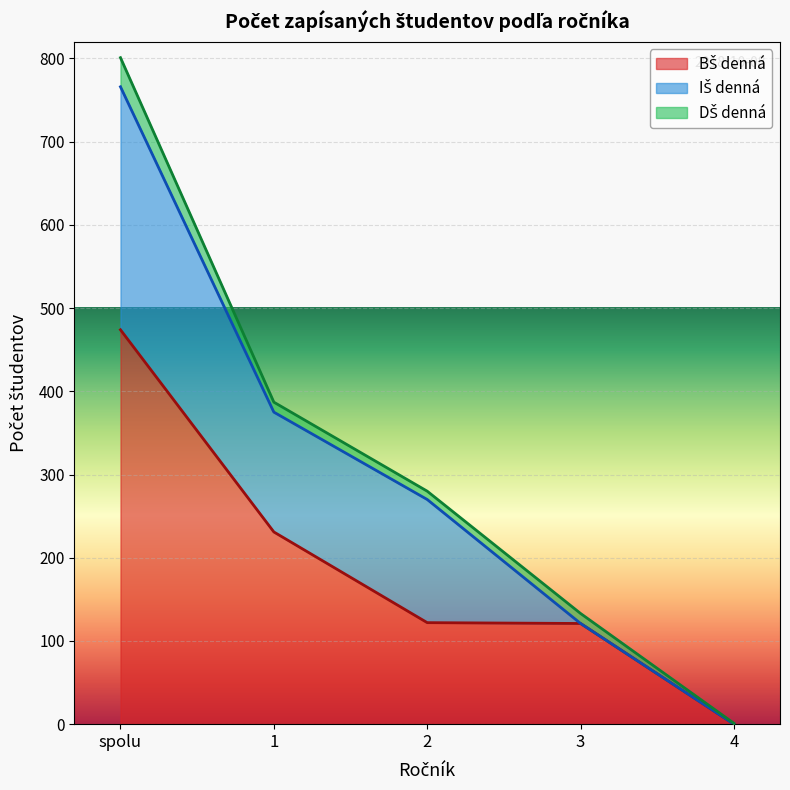

What is the label of the 2nd point from the left?

1